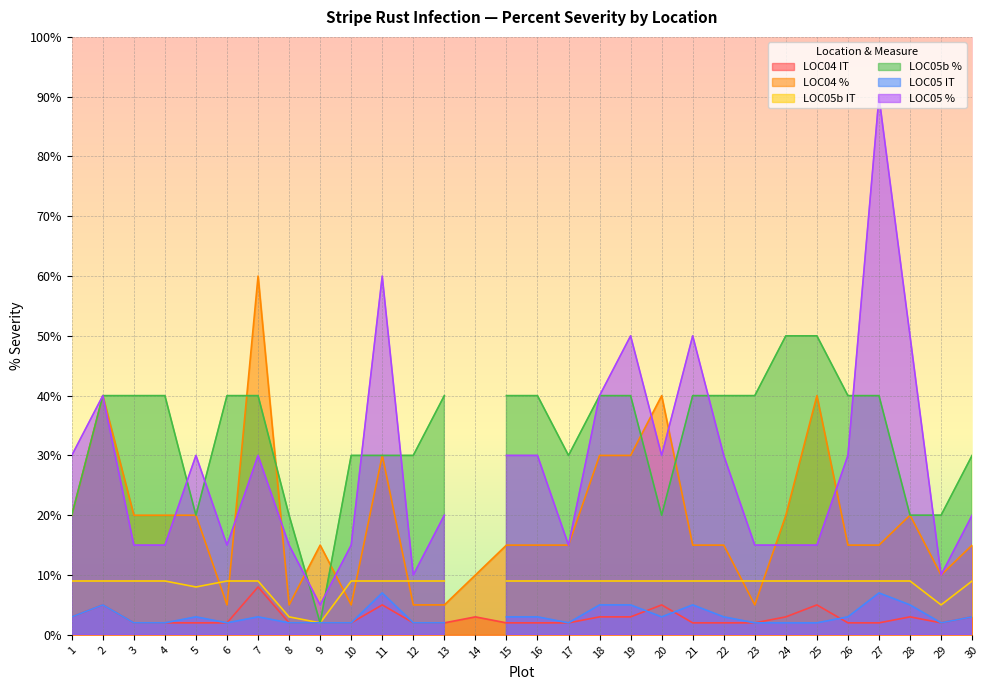

What is the spread (max minus min) of values at 23?

38